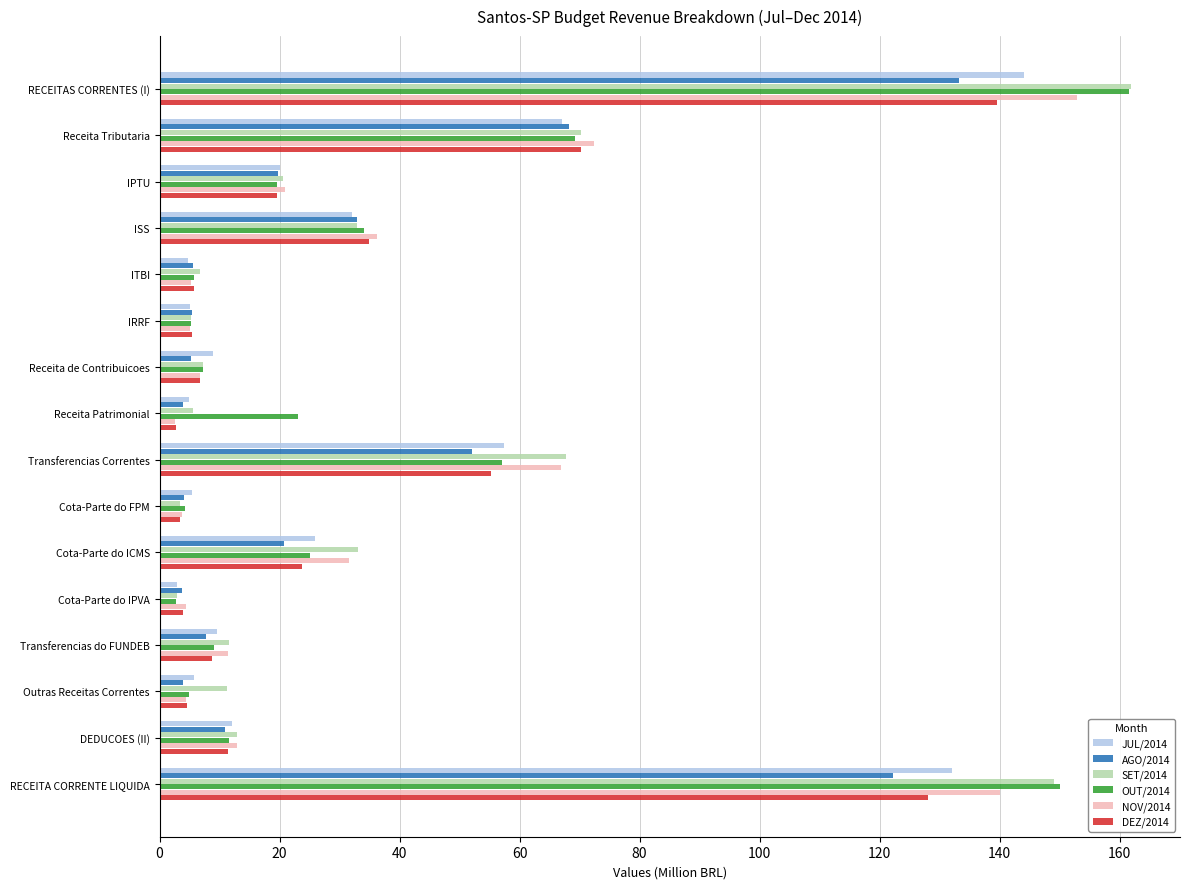

The value of DEZ/2014 at Cota-Parte do IPVA is 3.9. True or false?

True